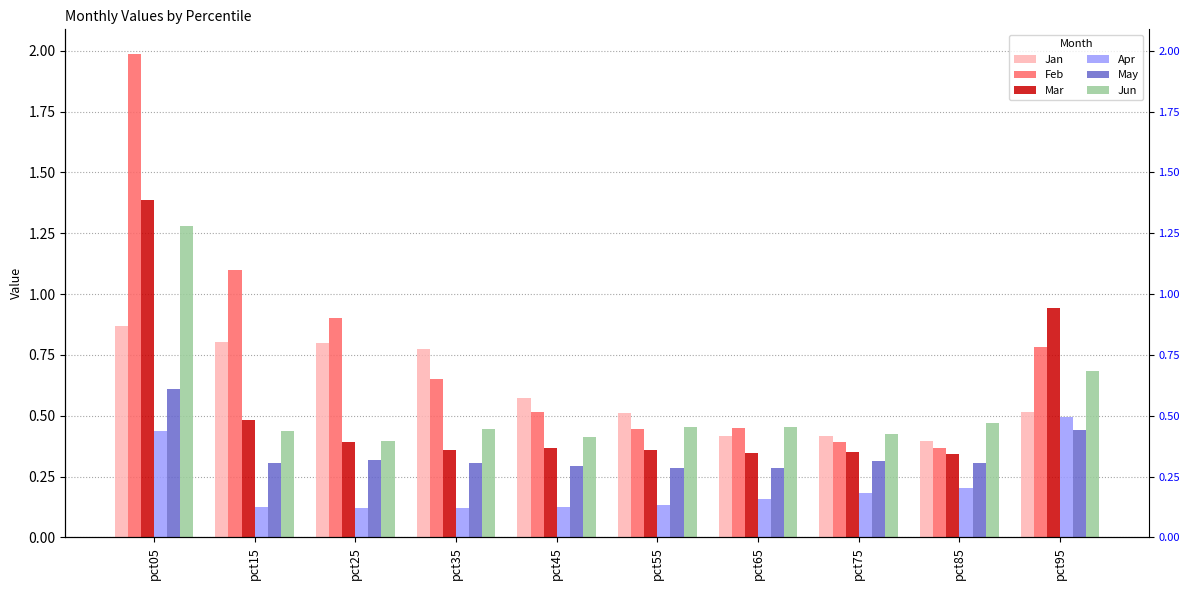

At which label is Jun closest to 0?

pct25